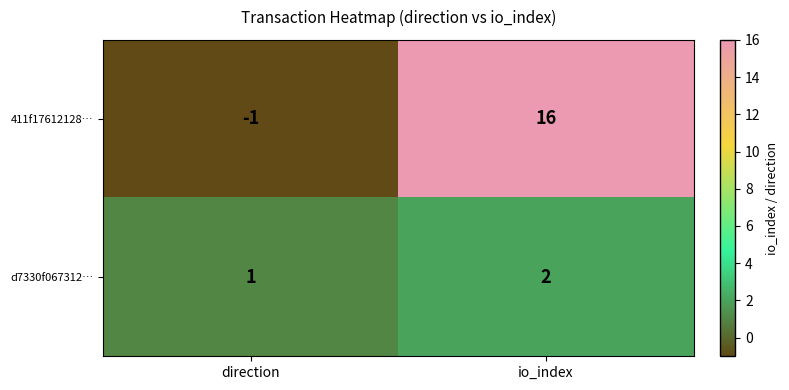

True or false: d7330f067312… has a value of 1 at direction.

True